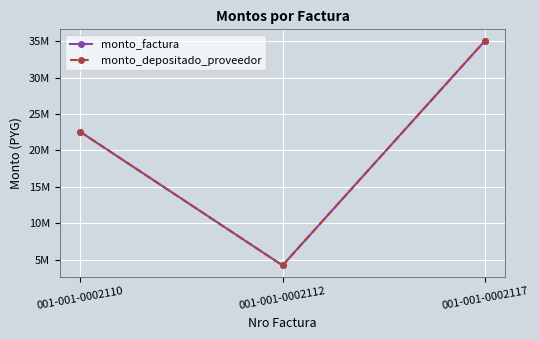

Does the chart have visible grid lines?

Yes